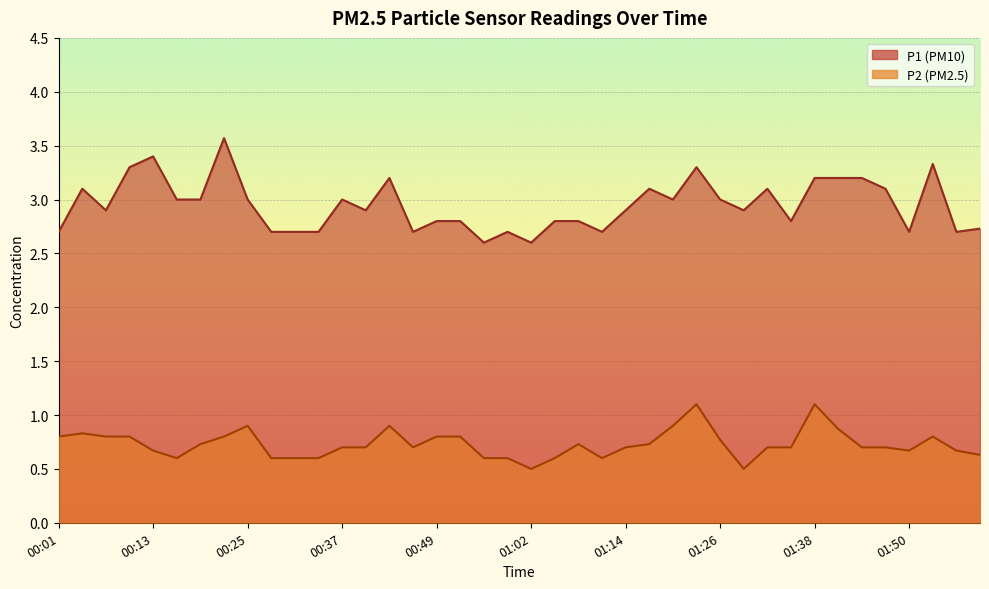

At which label does P1 reach its peak?

00:22